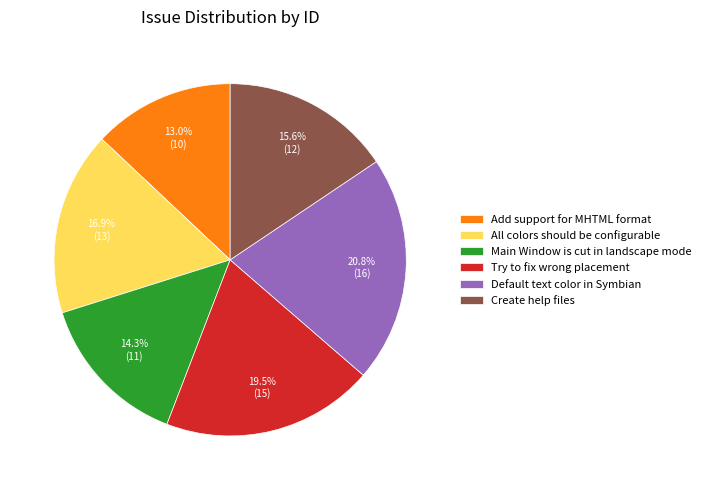

What is the ratio of the value at Try to fix wrong placement to the value at Add support for MHTML format?

1.5